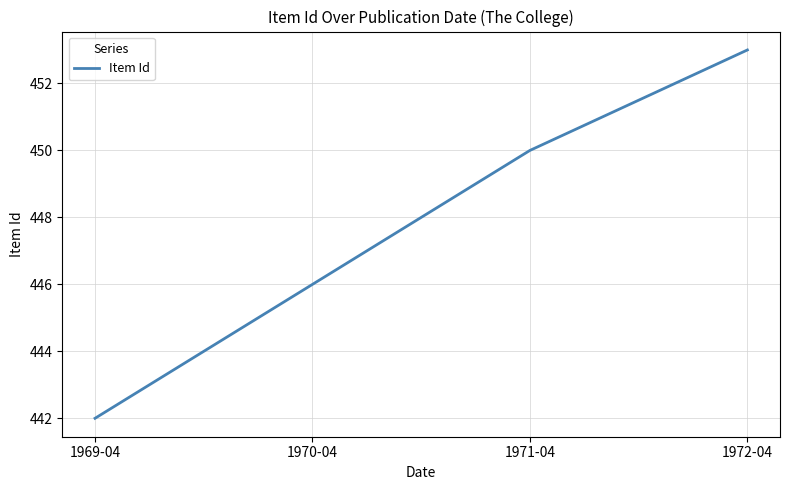

How many values are between 446 and 453?

3